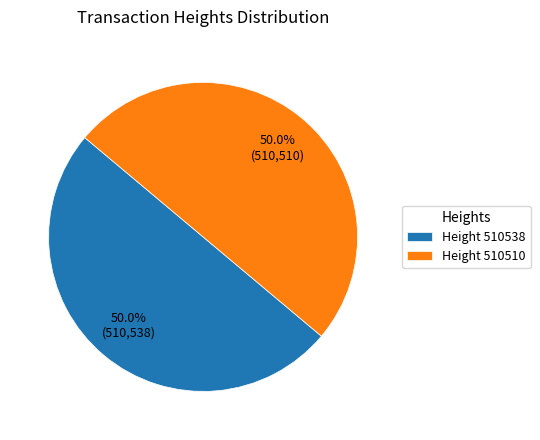

How many slices are in this pie chart?

2